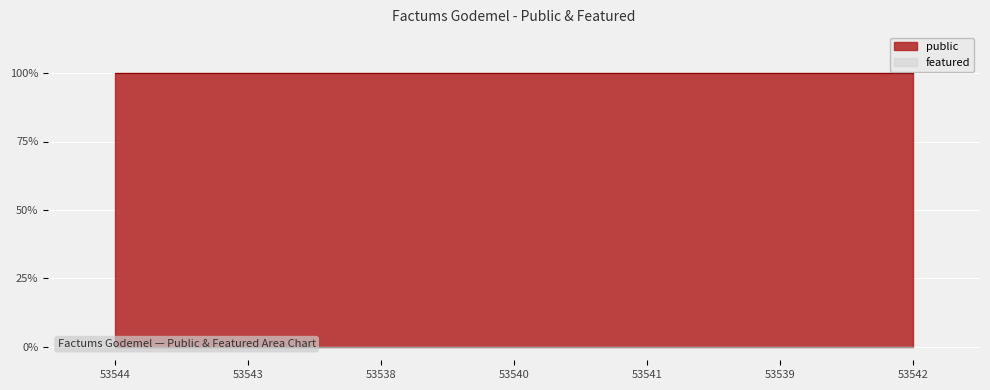

True or false: public and featured cross at least once.

False